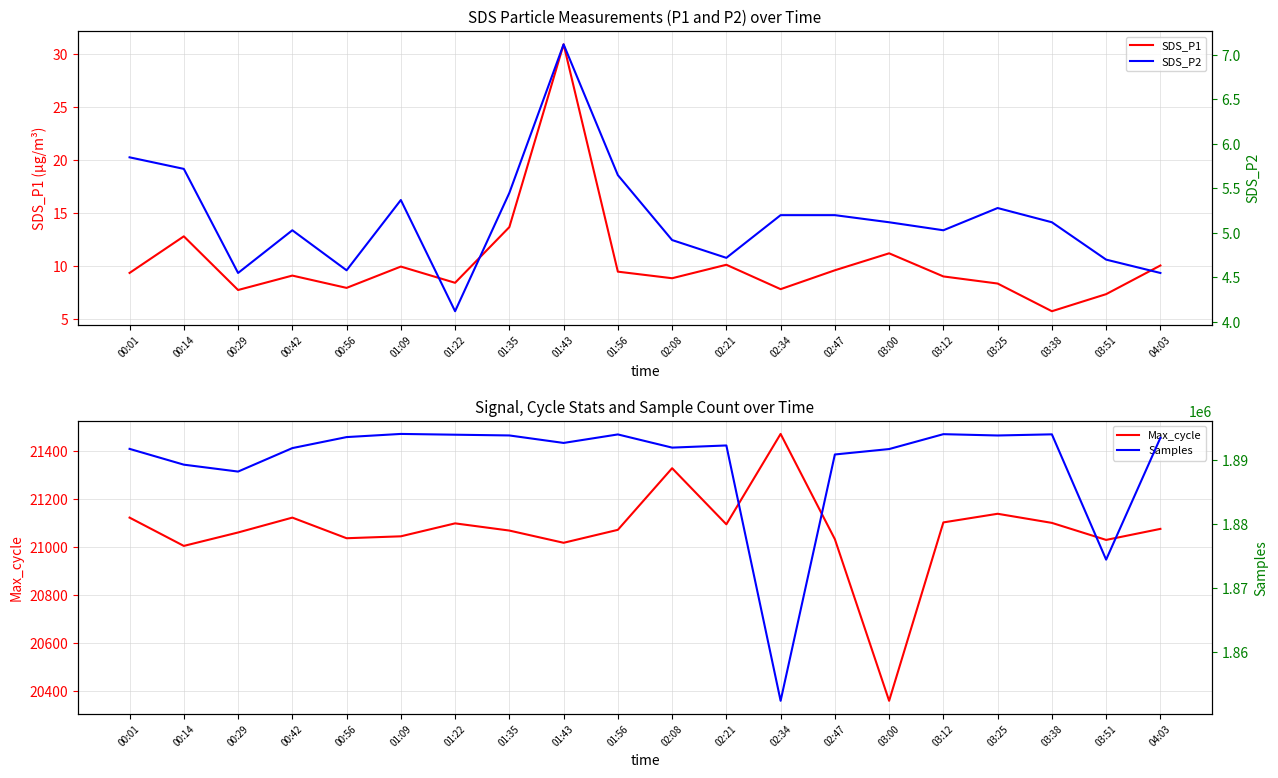

The Max_cycle series shows 36054.5 at 00:42. True or false?

False